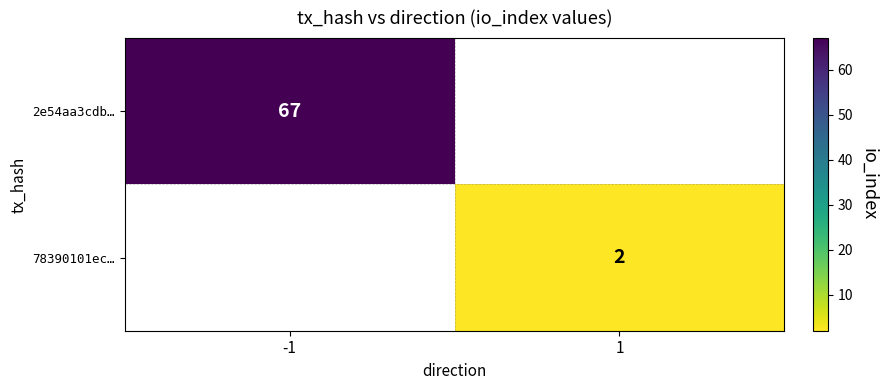

True or false: 78390101ec… has a value of 4 at 1.

False